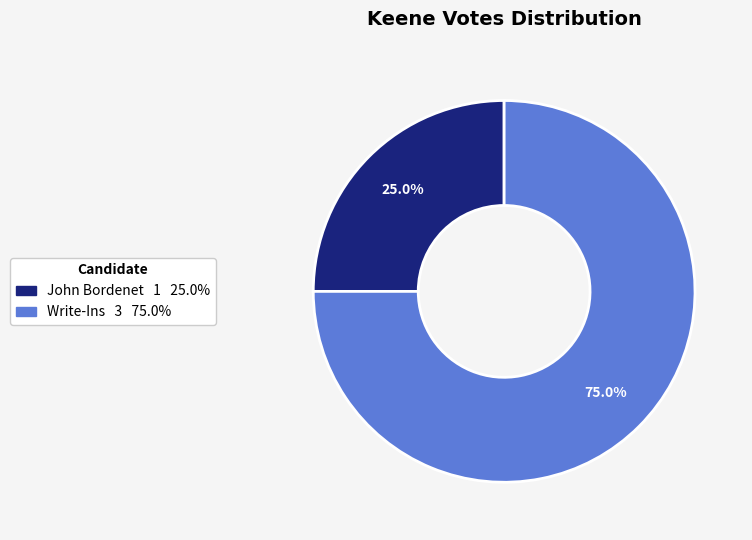

To the nearest percent, what is the combined percentage of Write-Ins and John Bordenet?

100%